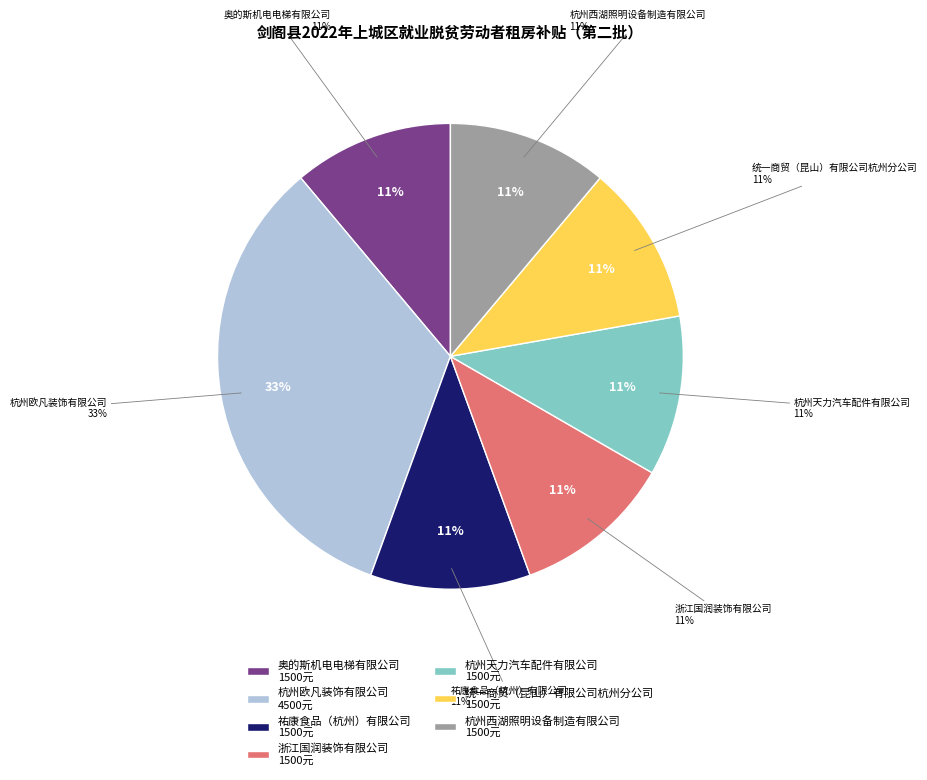

Approximately how many times larger is the value at 浙江国润装饰有限公司 compared to 杭州天力汽车配件有限公司?

1.0